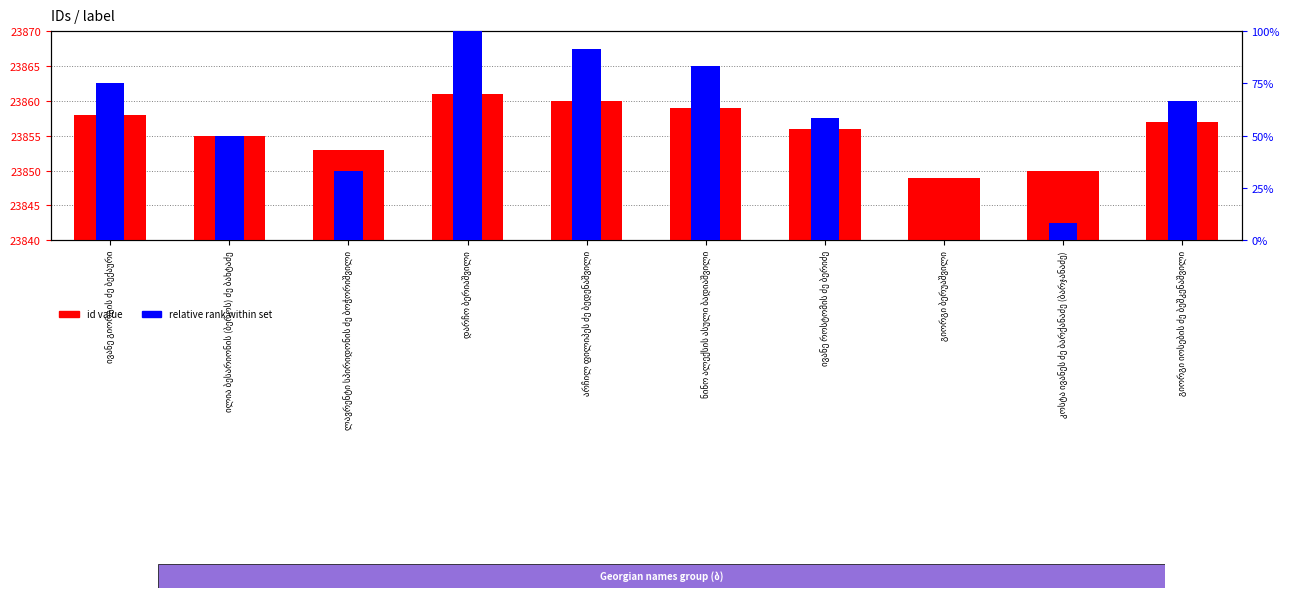

Reading left to right, what are all the values shown in this chart?

id value: 23858.0	23855.0	23853.0	23861.0	23860.0	23859.0	23856.0	23849.0	23850.0	23857.0
relative rank: 75.0	50.0	33.3	100.0	91.7	83.3	58.3	0.0	8.3	66.7